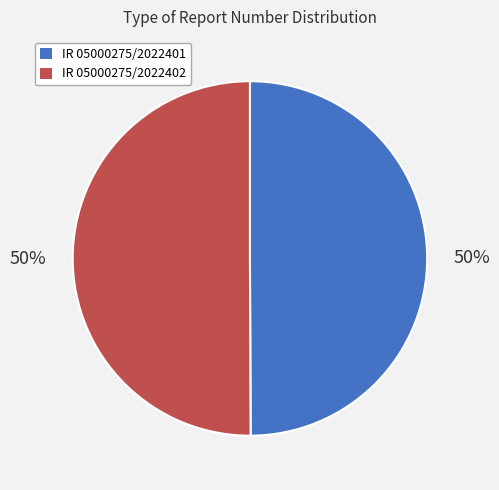

Count the number of slices in the pie.

2